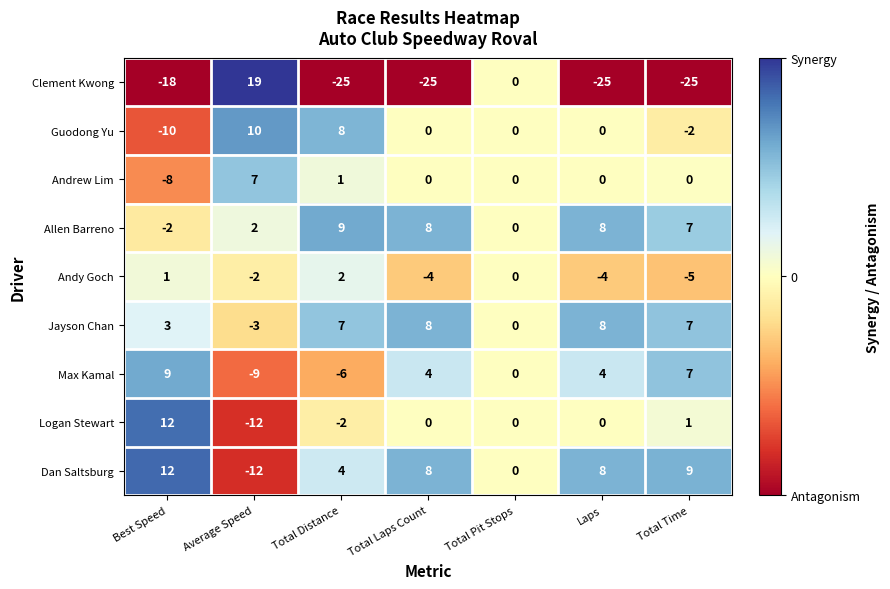

Is it true that Dan Saltsburg equals 0 at Total Pit Stops?

True